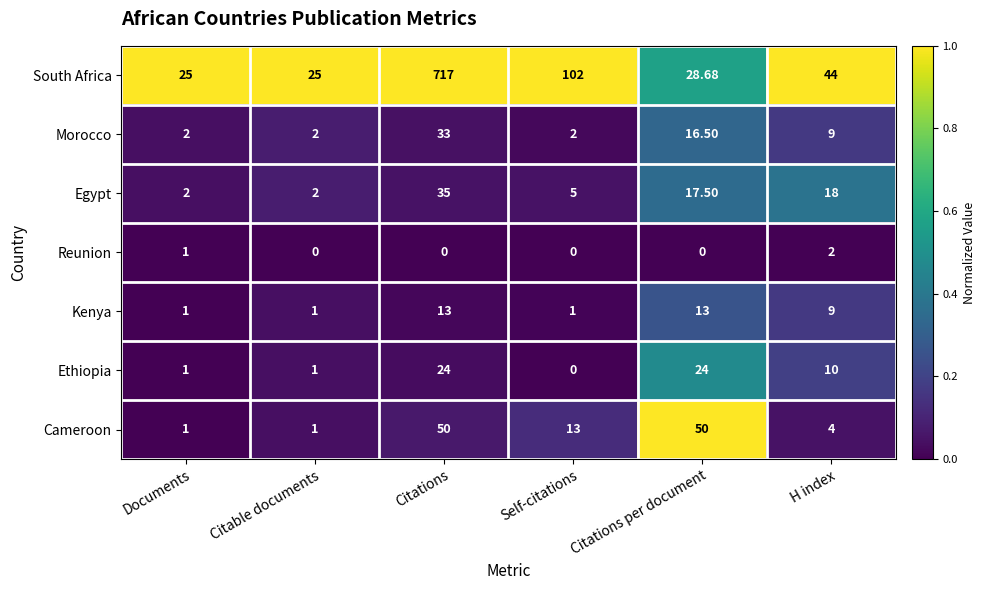

At which label is Reunion closest to 1?

Documents